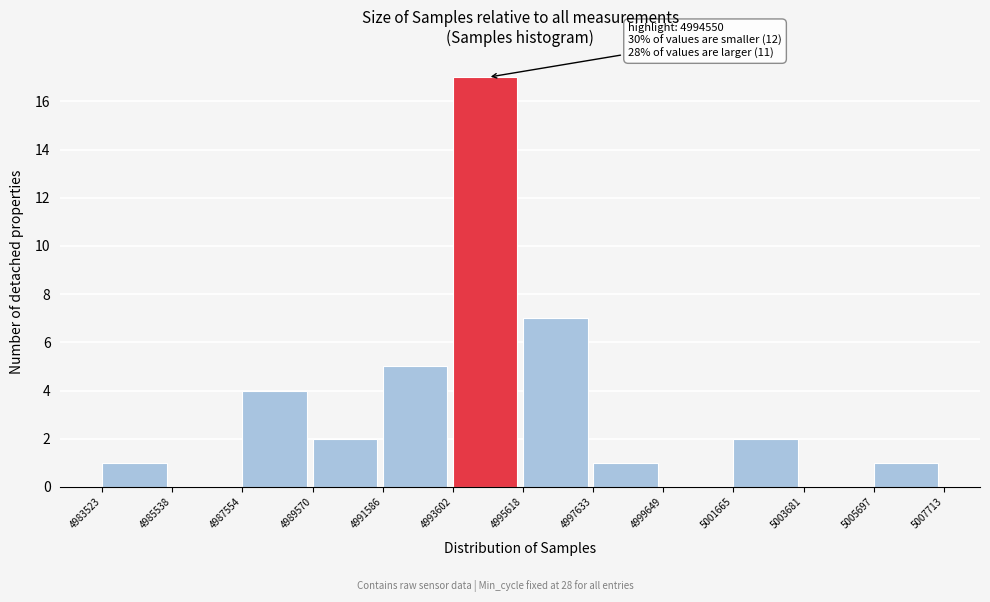

Which range on the x-axis has the tallest bar?

4993602 to 4995618